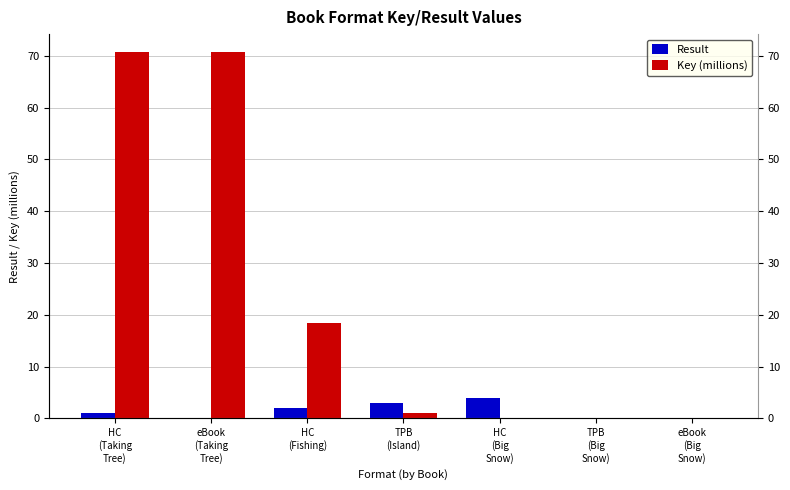

Which series has the widest spread of values?

Key (millions)